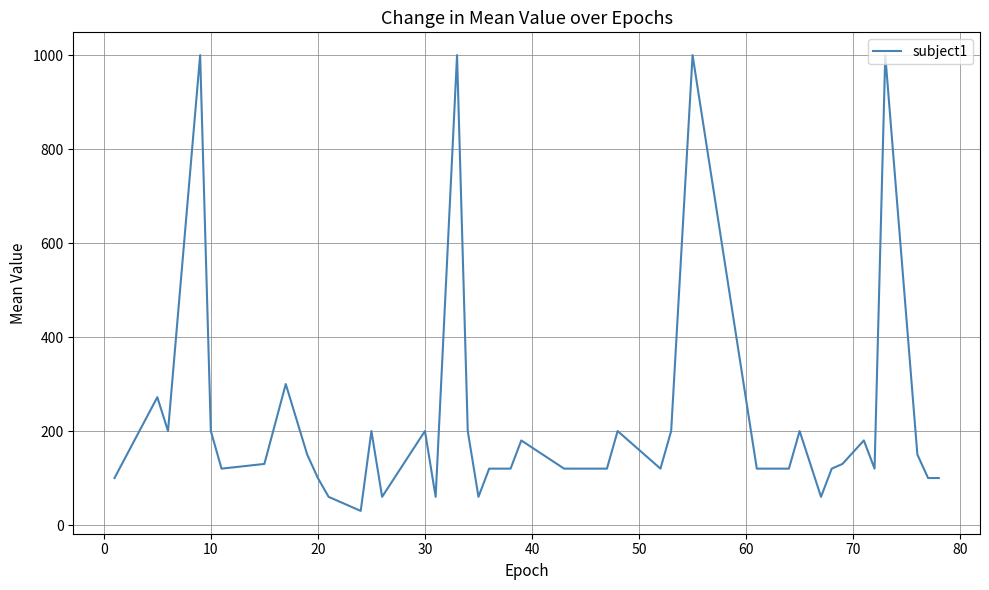

What is the difference between the maximum and minimum values?

970